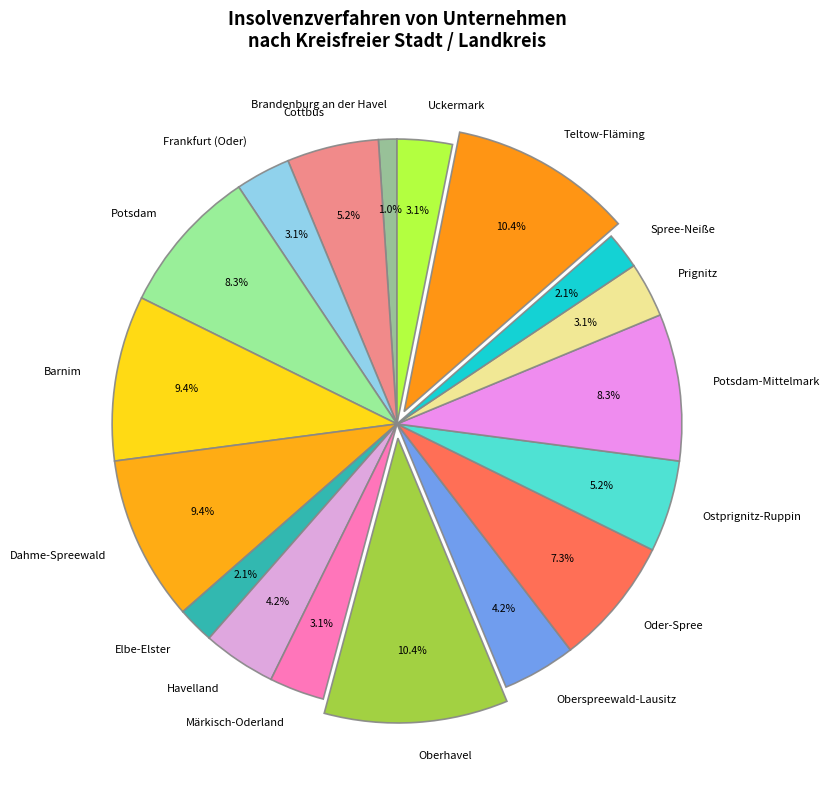

Count the number of slices in the pie.

18